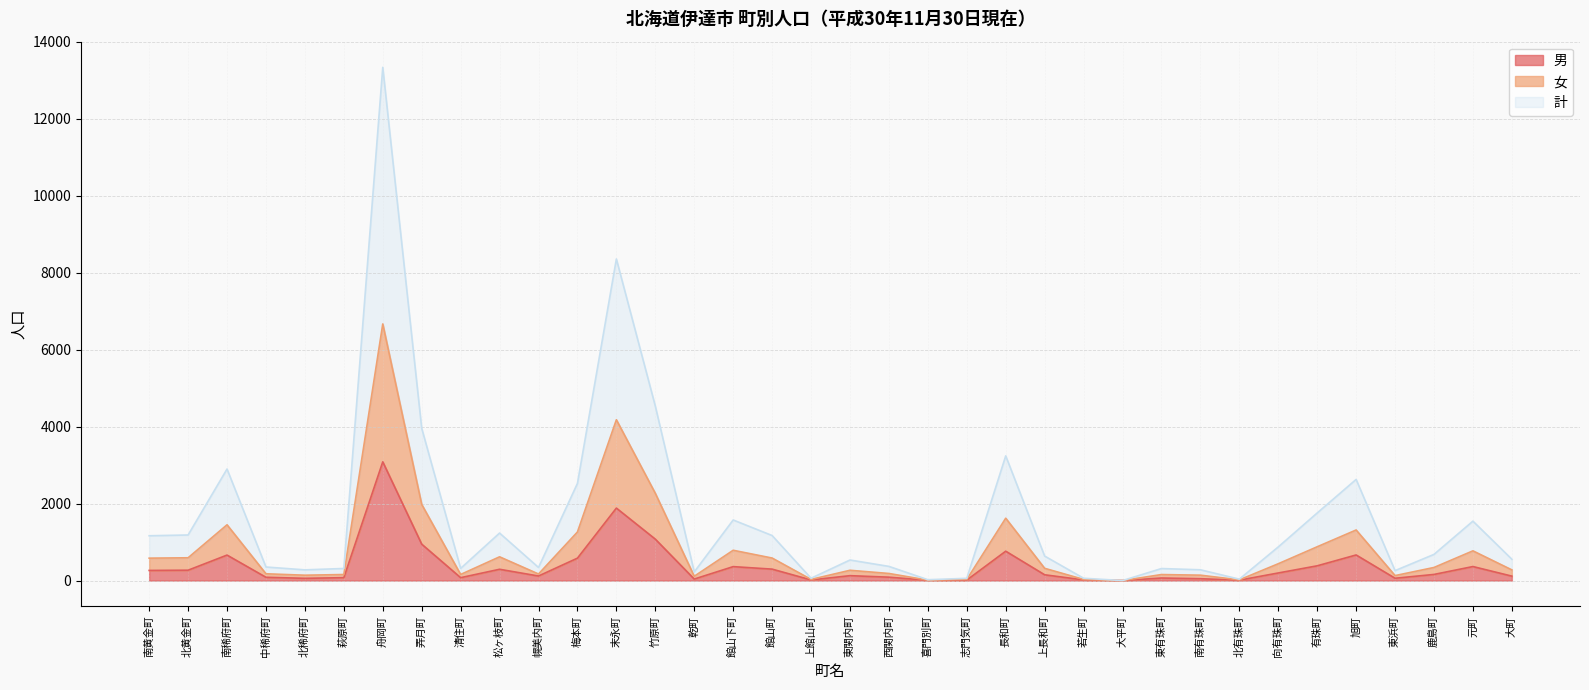

What is the total value across all series at 北有珠町?

36